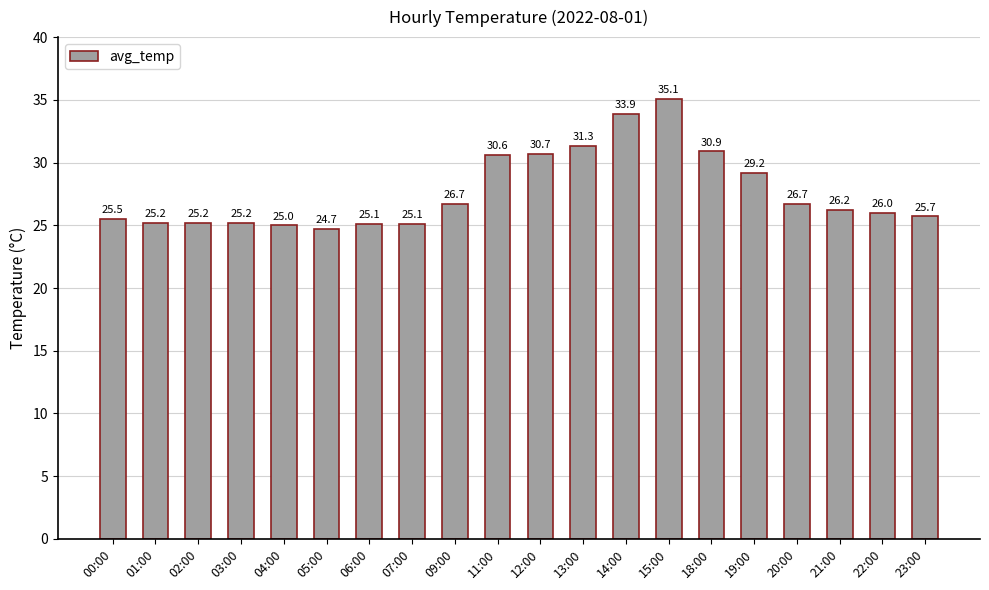

Which has a higher value, 05:00 or 20:00?

20:00